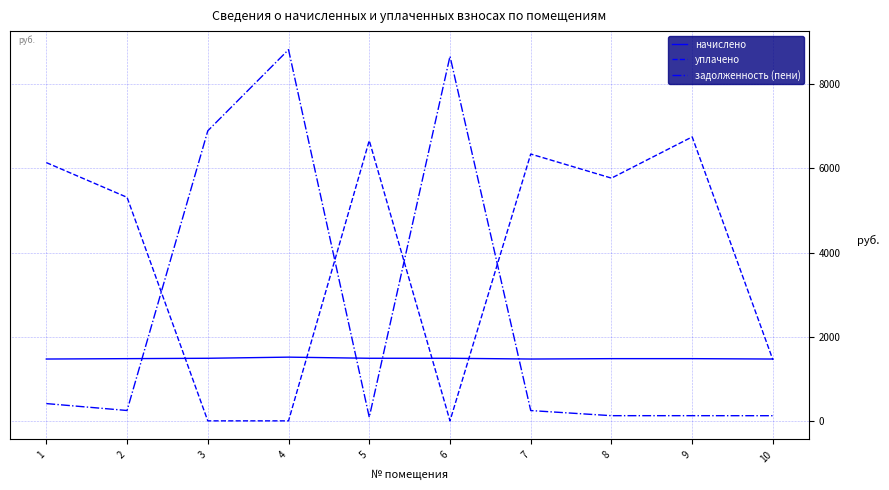

What is the difference between the highest and lowest values at 10?

1347.6